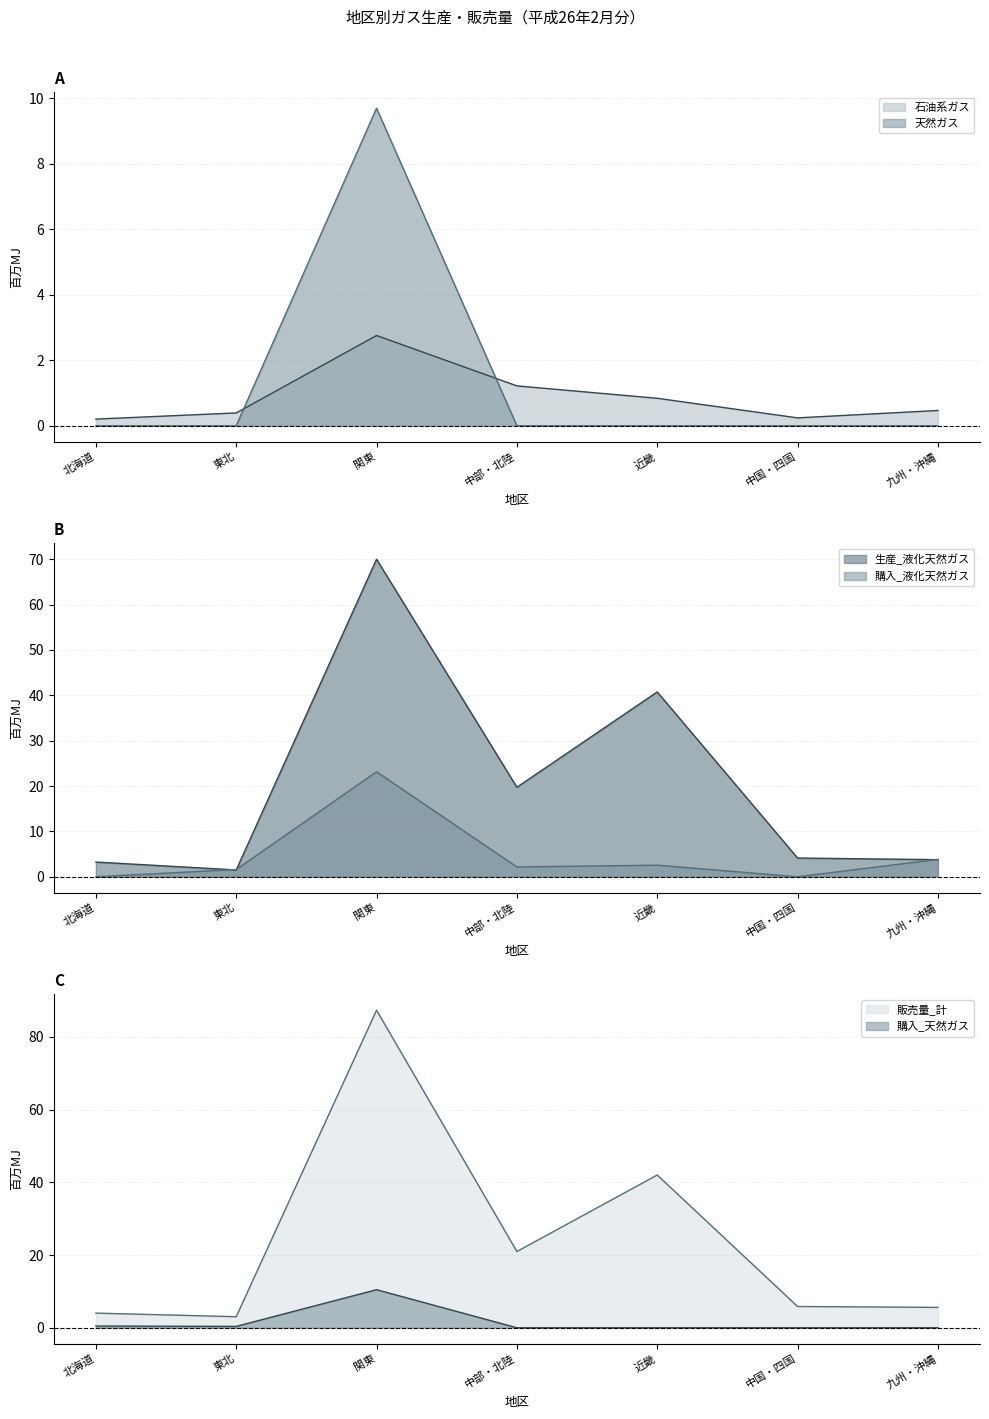

Does the chart have visible grid lines?

Yes